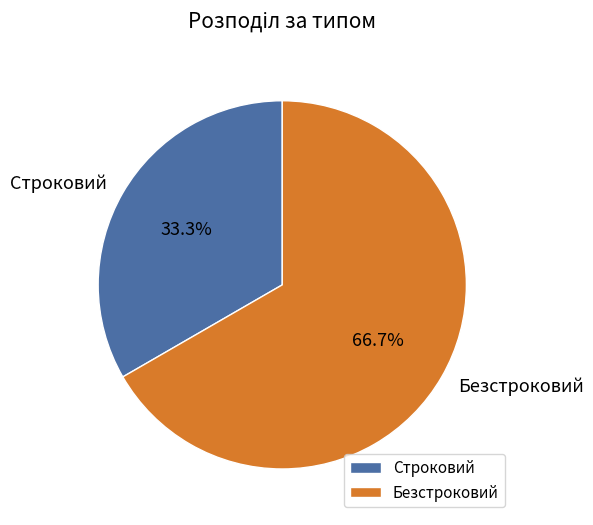

Which slice is the largest?

Безстроковий